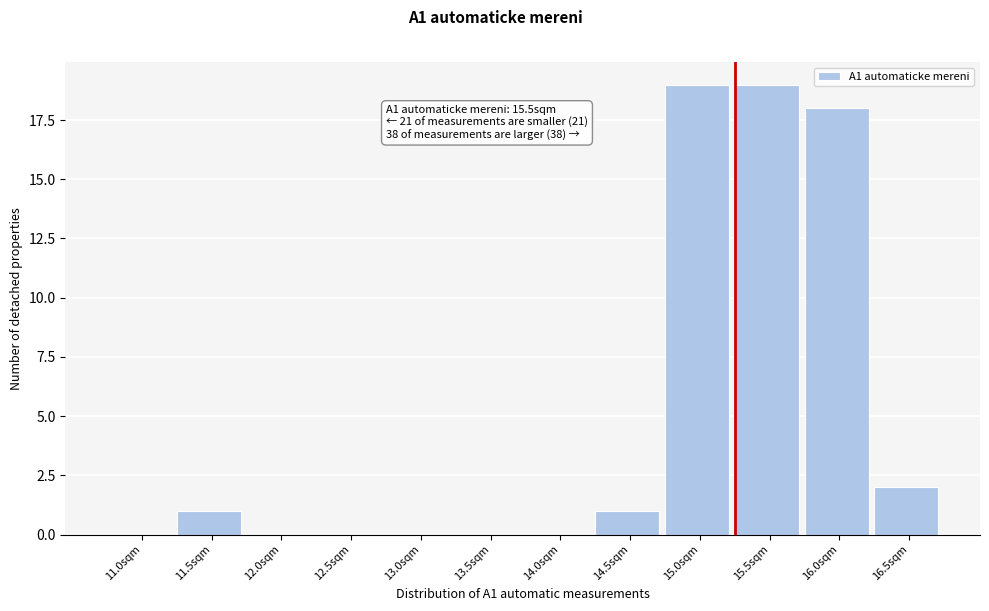

Reading right to left, what are all the values shown in this chart?

16.5sqm=2	16.0sqm=18	15.5sqm=19	15.0sqm=19	14.5sqm=1	14.0sqm=0	13.5sqm=0	13.0sqm=0	12.5sqm=0	12.0sqm=0	11.5sqm=1	11.0sqm=0